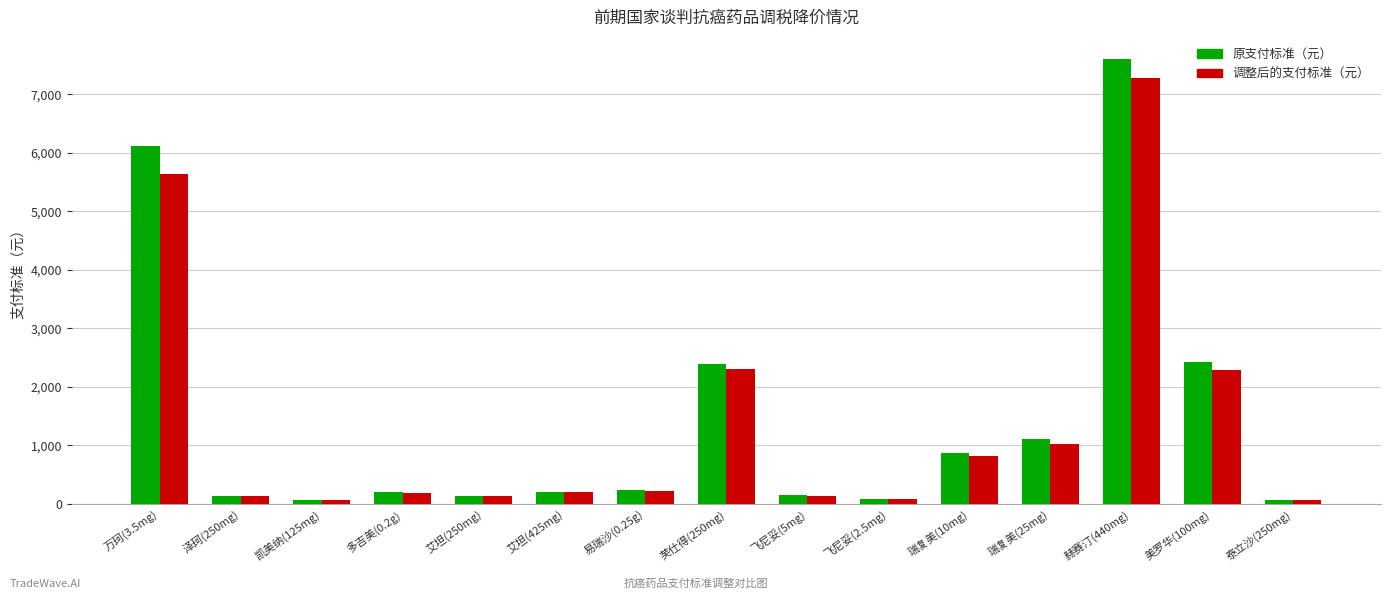

How many groups of bars are there?

15